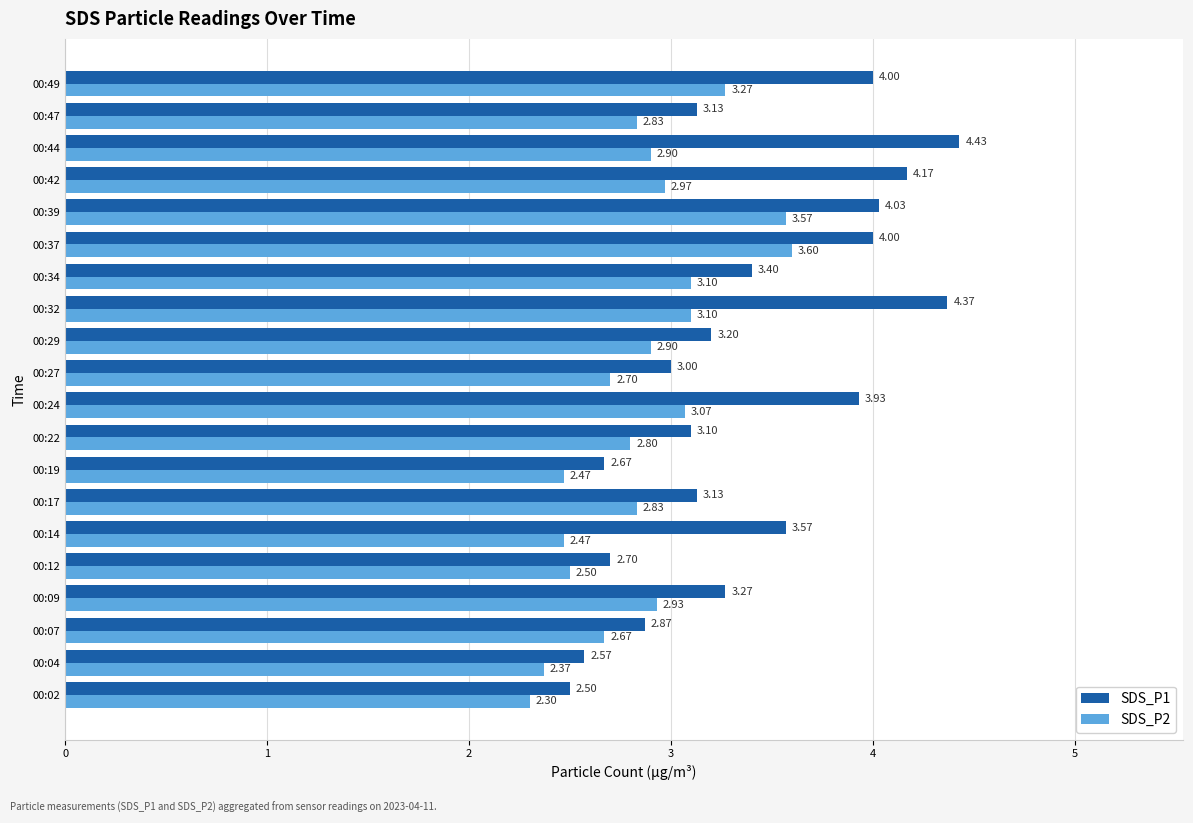

What is the sum of all SDS_P1 values?

68.0